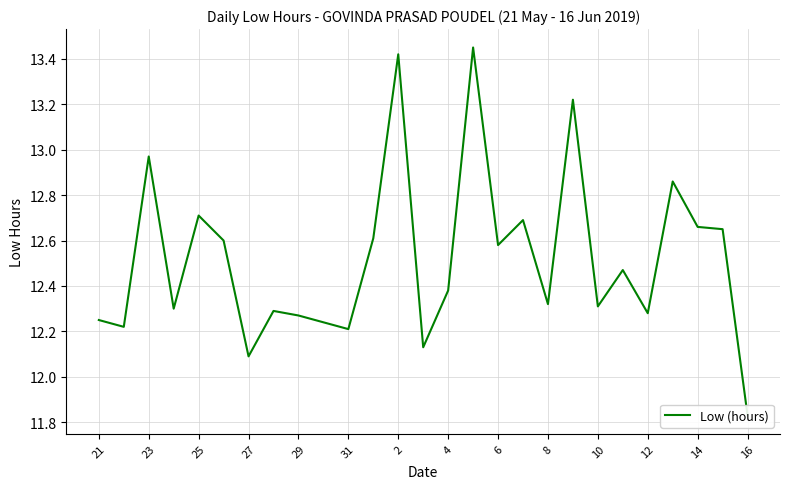

What is the minimum value shown in the chart?

11.8